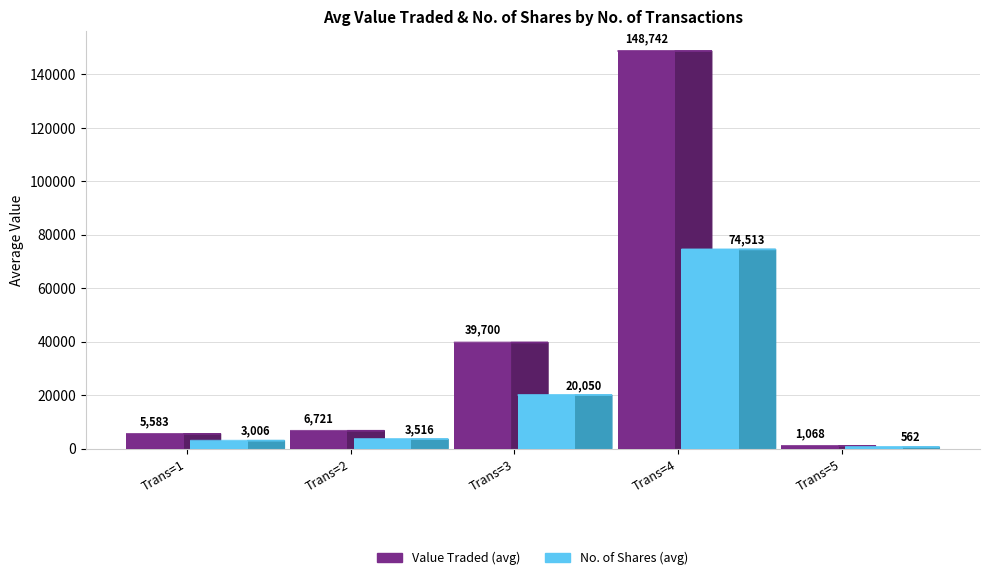

At which category does the chart reach its minimum across all series?

Trans=5